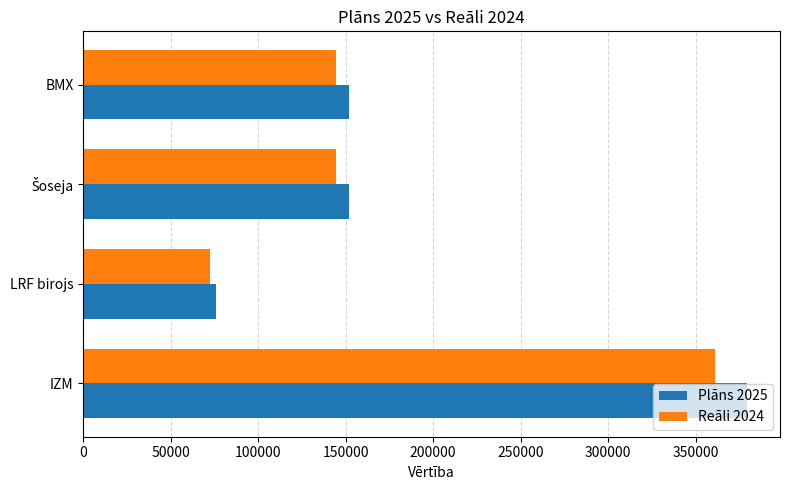

What is the sum of all Reāli 2024 values?

722626.0